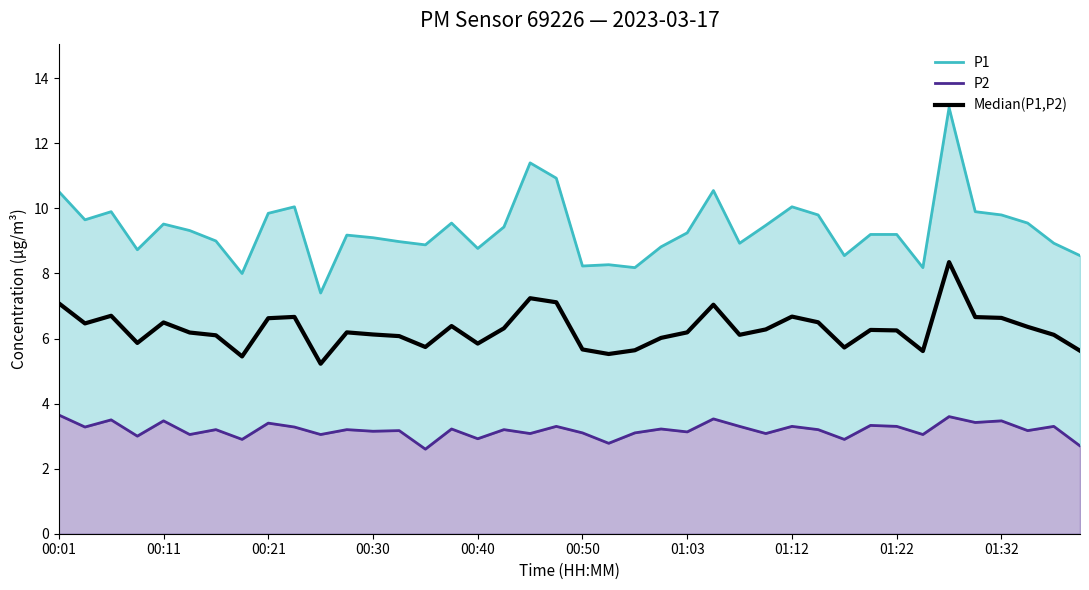

Which series has the largest total across all categories?

P1